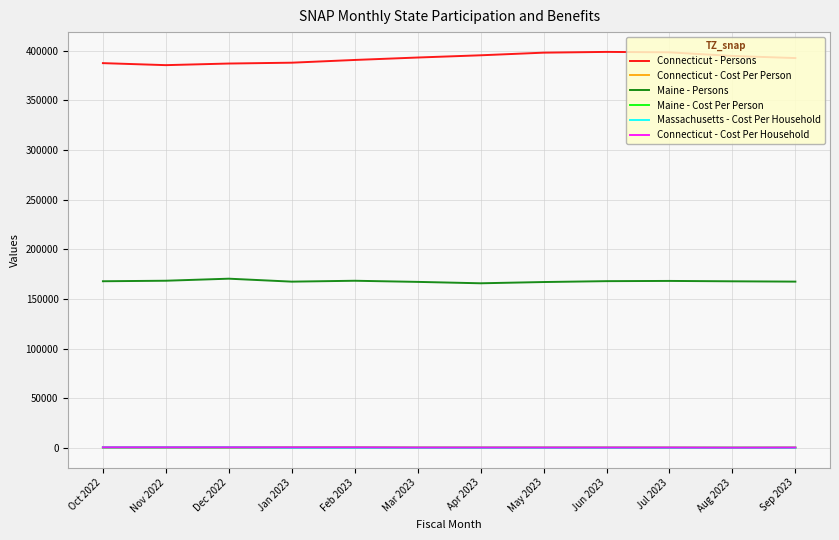

Is the value of Maine - Persons at Mar 2023 greater than the value of Maine - Cost Per Person at Dec 2022?

Yes